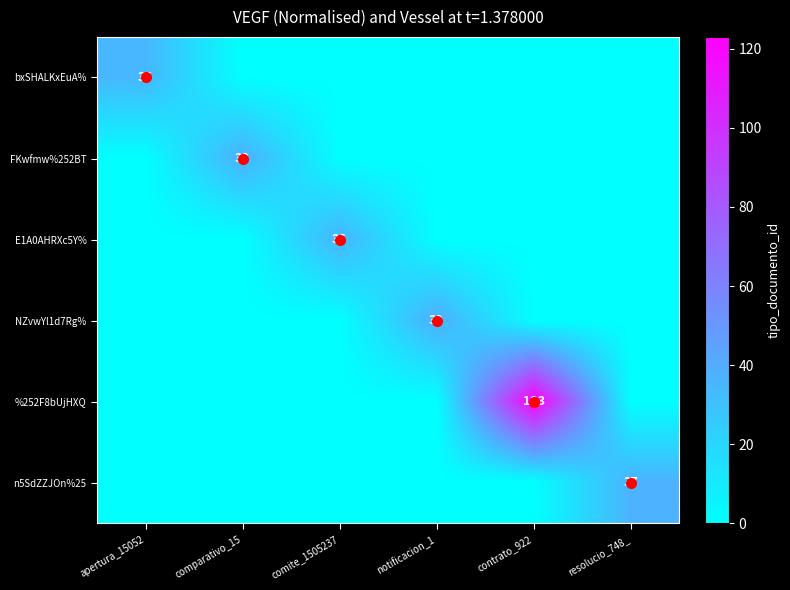

The %252F8bUjHXQ series shows 86 at contrato_922. True or false?

False